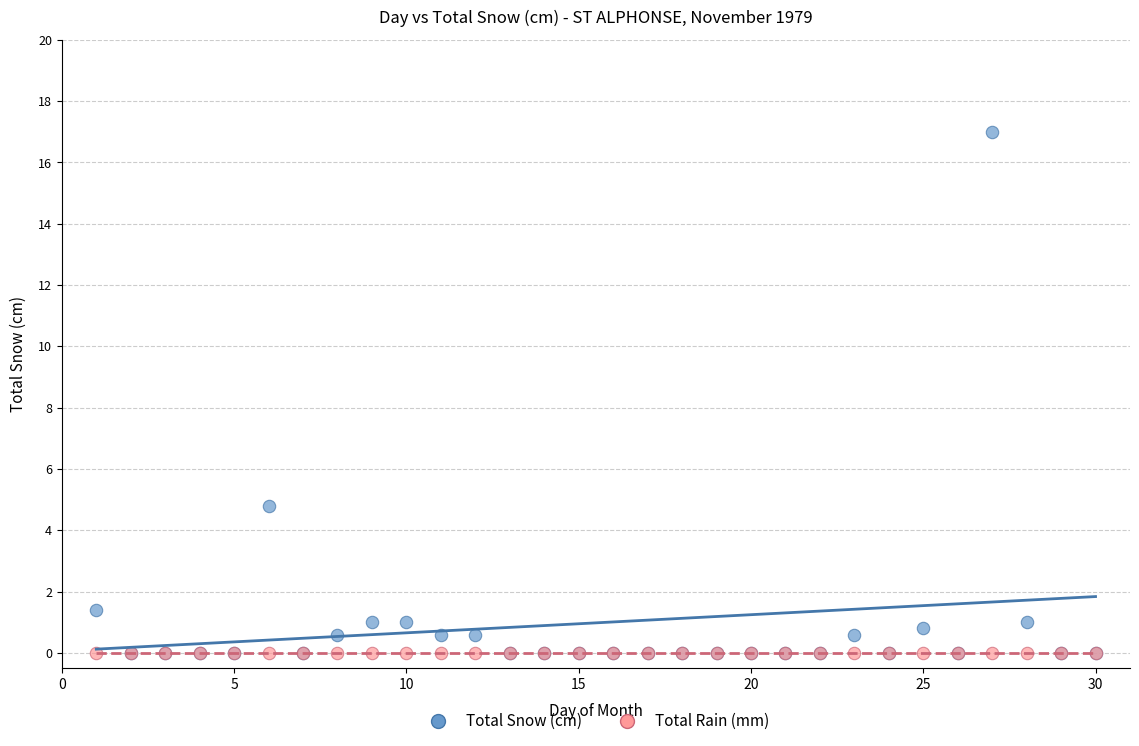

In the Total Snow (cm) series, what Y value is closest to 8?

4.8